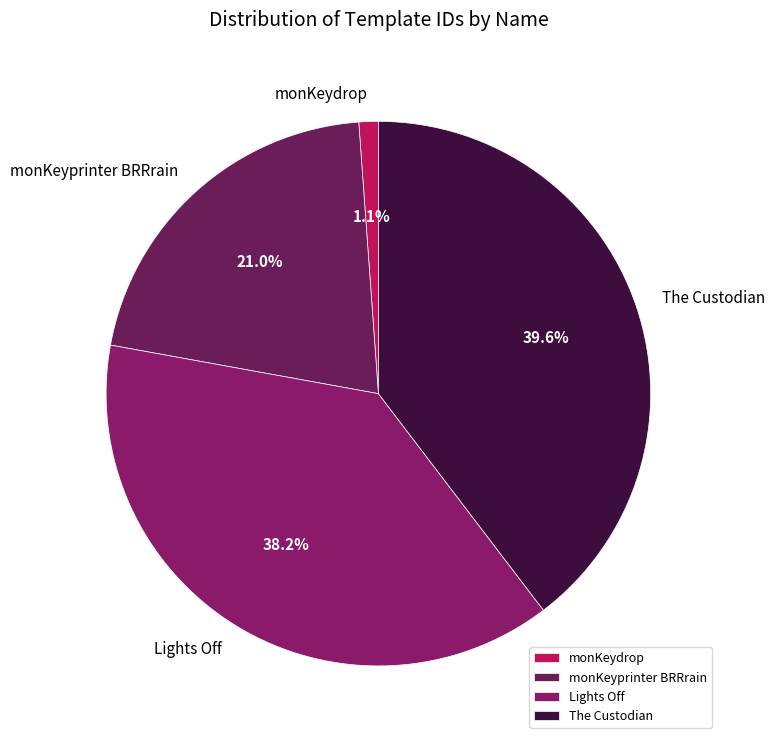

Between Lights Off and monKeyprinter BRRrain, which is larger?

Lights Off